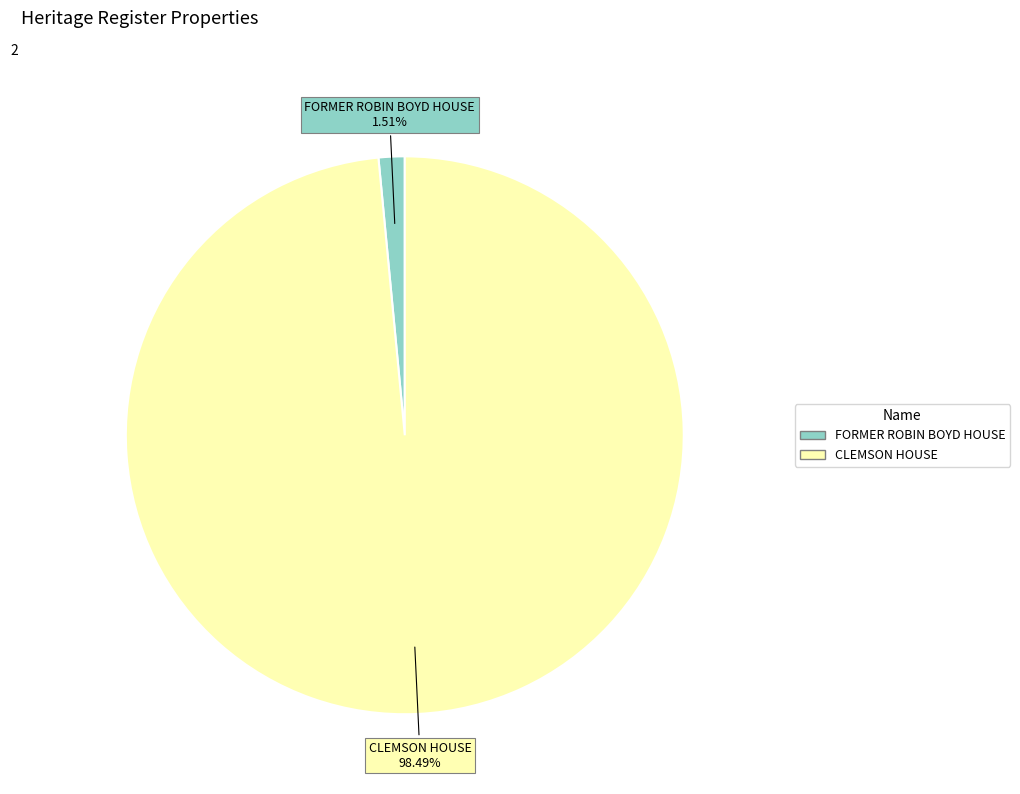

Which slice is the largest?

CLEMSON HOUSE